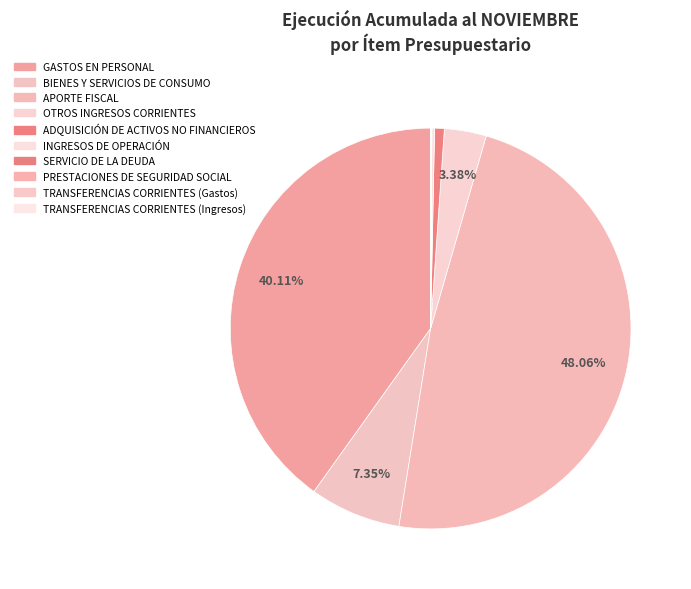

To the nearest percent, what is the difference between the GASTOS EN PERSONAL and APORTE FISCAL slice percentages?

8%